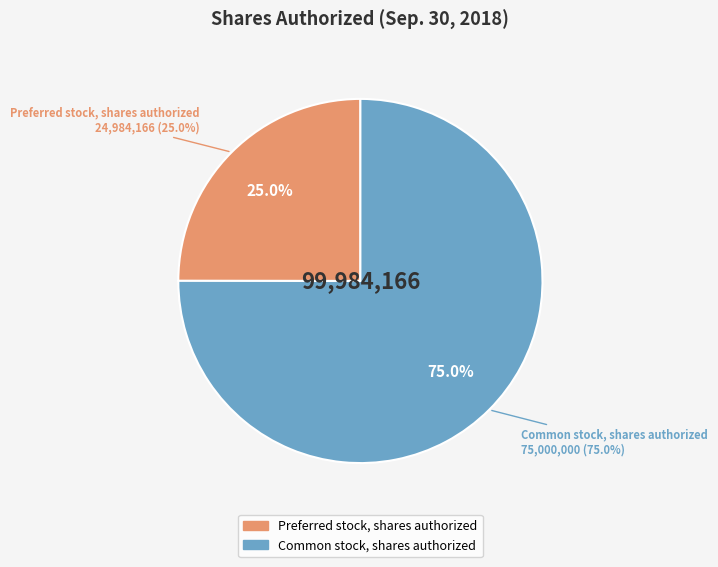

Which category has the biggest portion of the pie?

Common stock, shares authorized